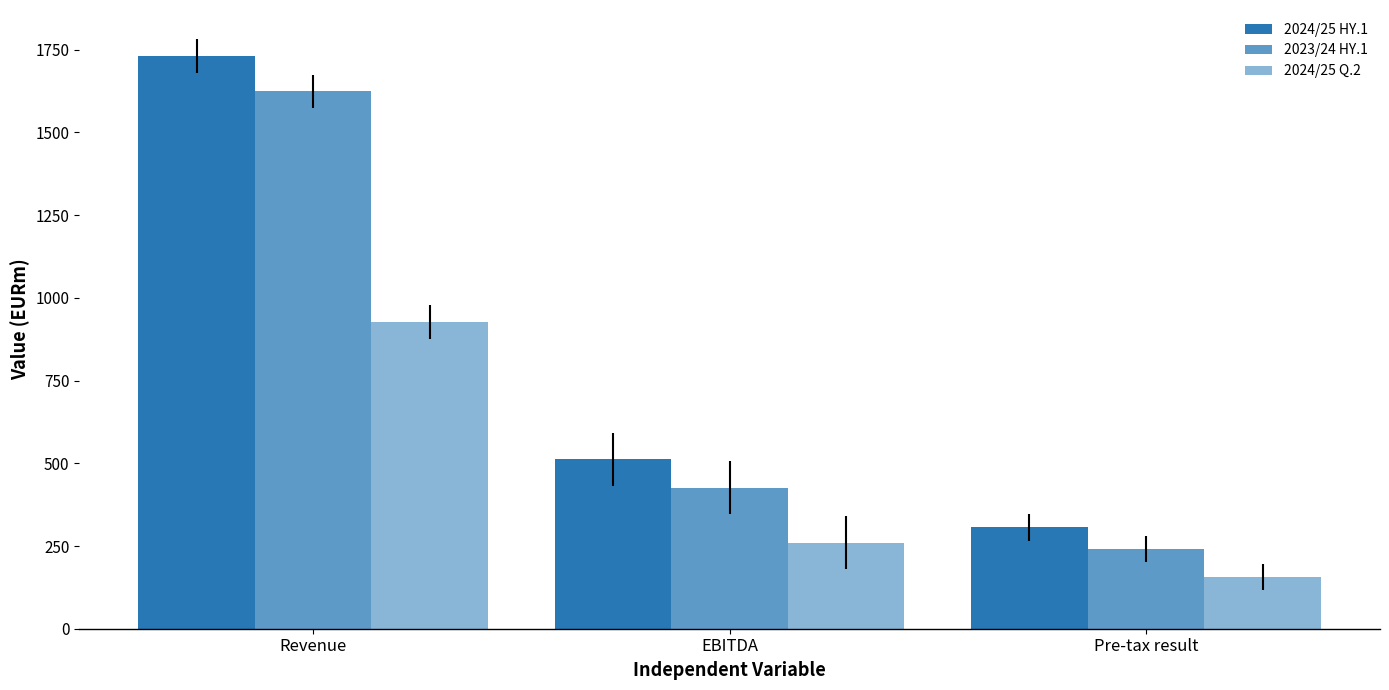

How many data points in 2024/25 HY.1 are above 512?

2